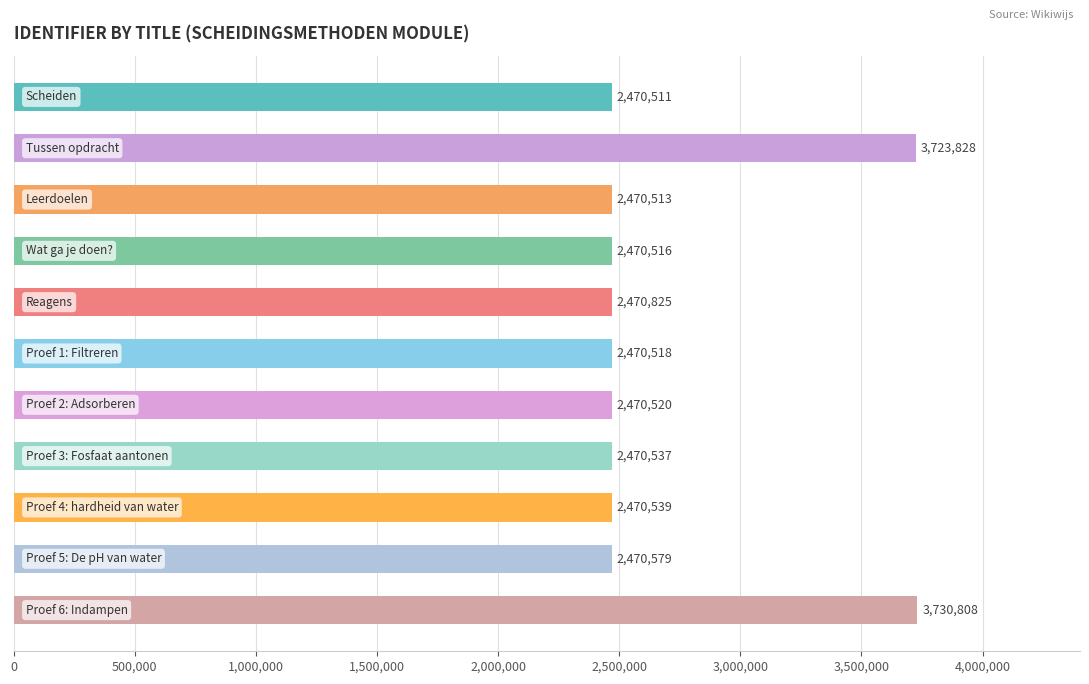

What is the value of the 4th bar from the top?

2470516